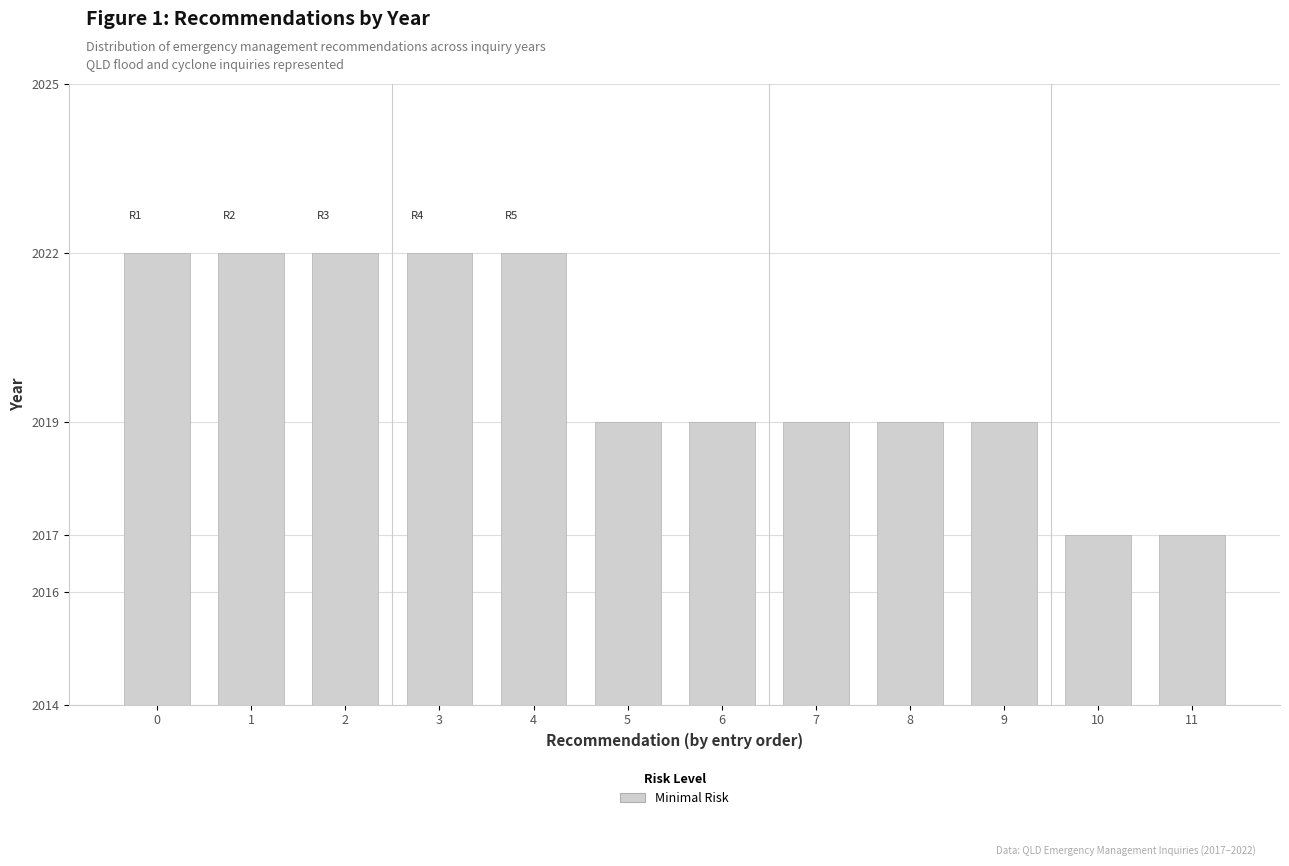

The value at 3 is 2022. True or false?

True